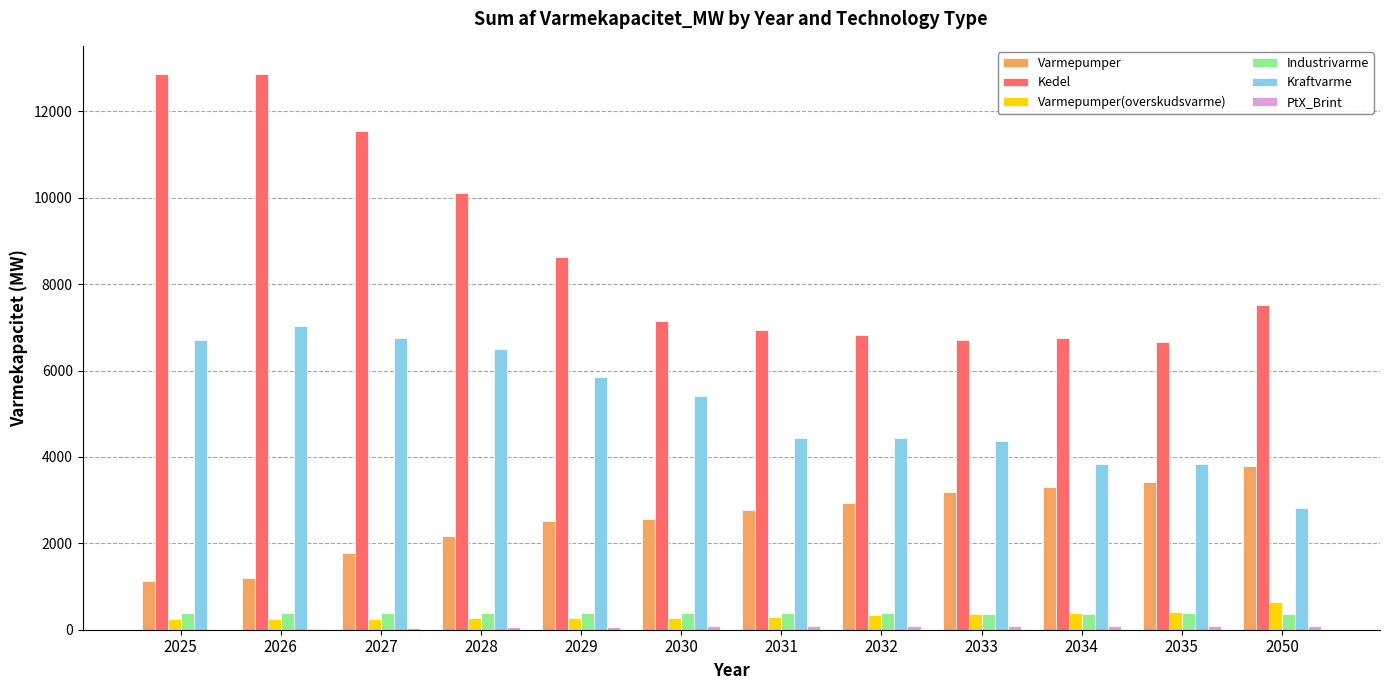

Which series has the largest range (max minus min)?

Kedel